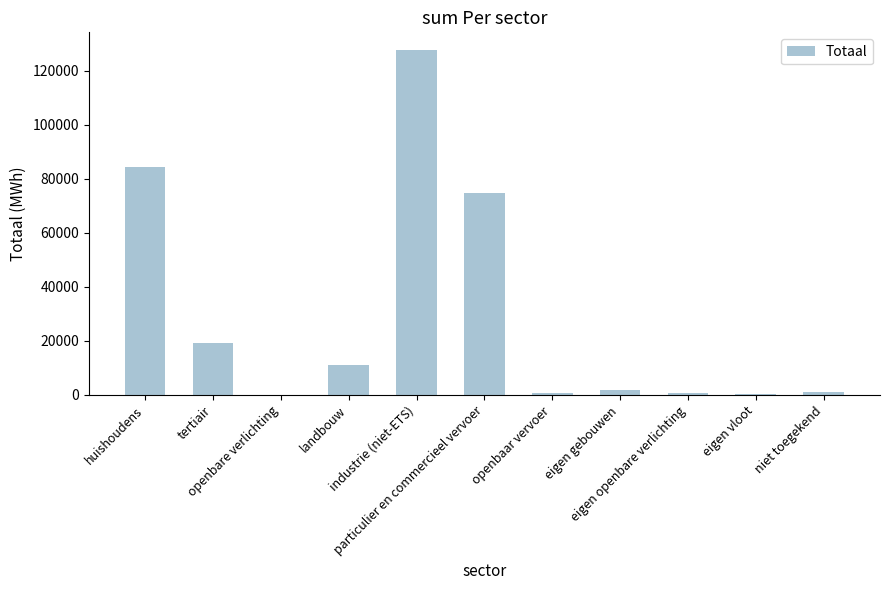

What is the greatest value displayed?

127854.2